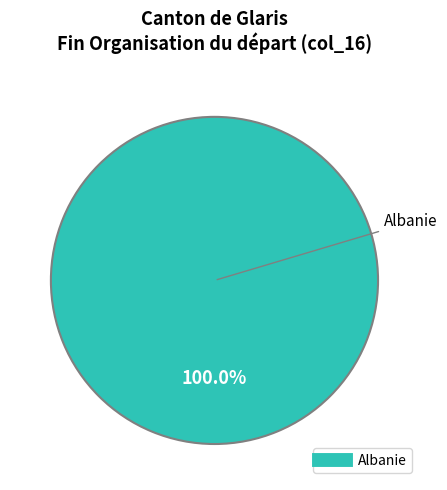

Does any single category account for the majority?

Yes